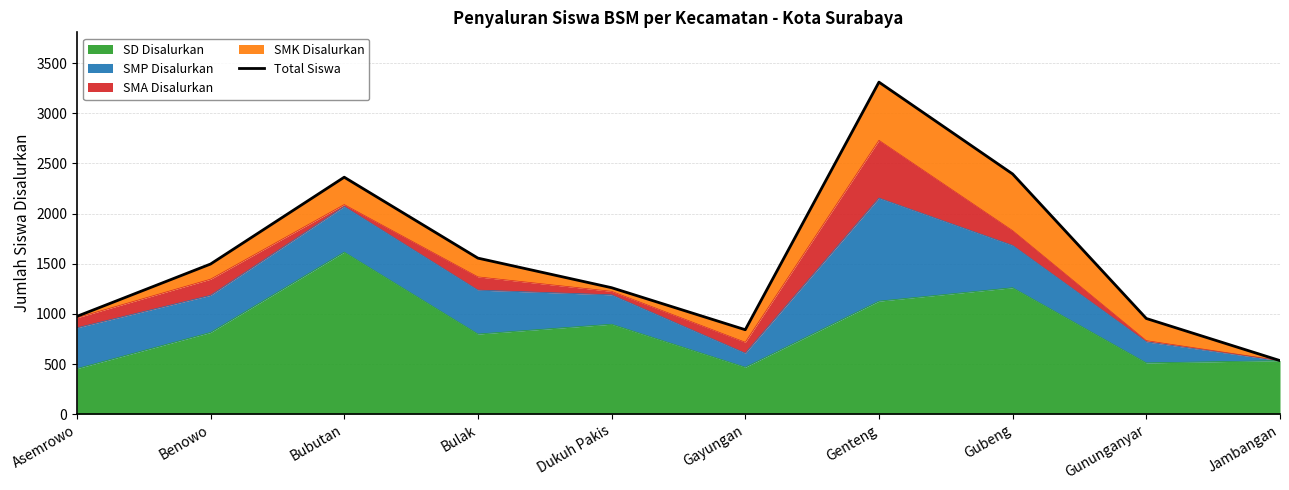

At which label does the data first exceed 1497?

Bubutan